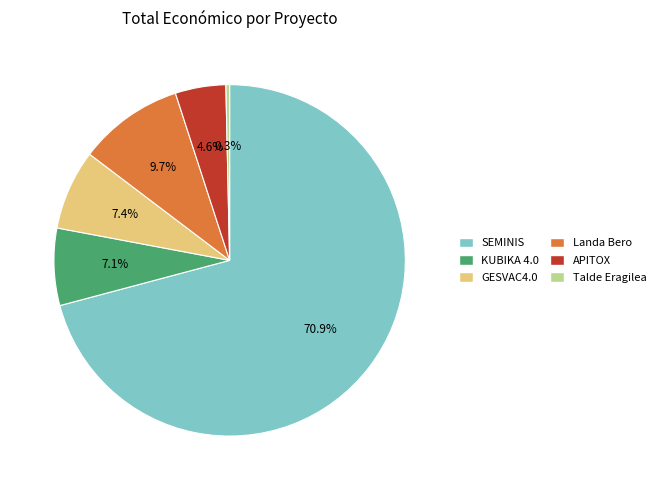

What is the smallest slice in the pie chart?

Talde Eragilea